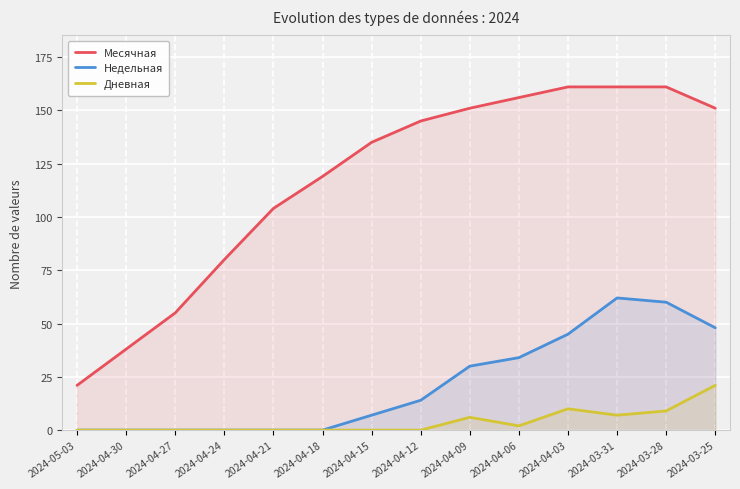

What is the difference between the second highest and minimum values in the Месячная series?

140